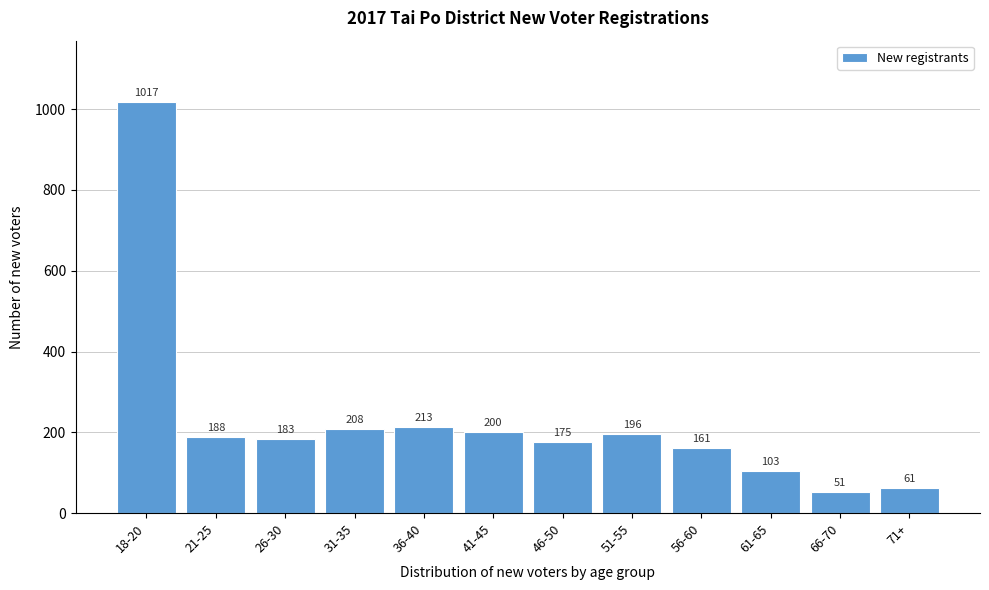

Reading left to right, transcribe all the data shown in this chart.

1017	188	183	208	213	200	175	196	161	103	51	61